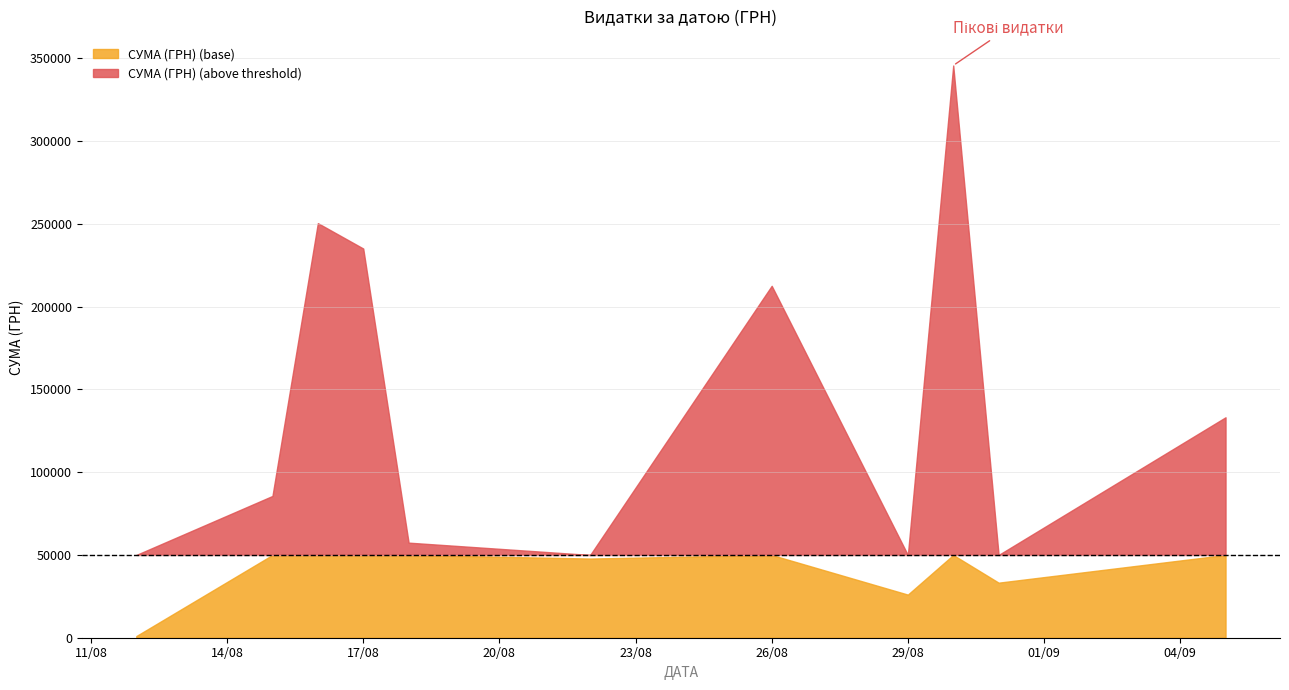

What is the value of the 28th point from the left?

55979.5